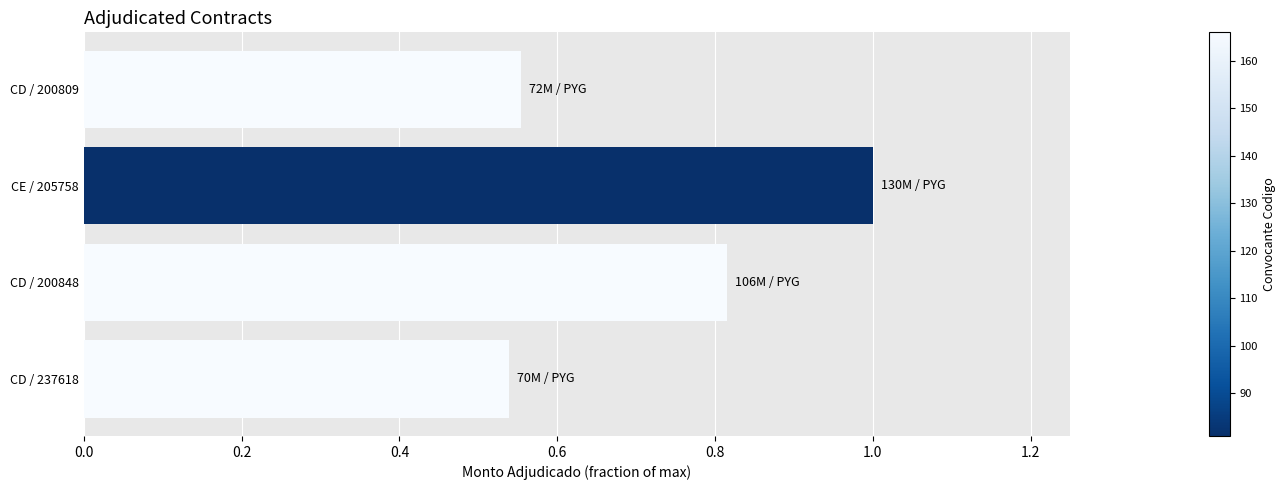

Which label corresponds to the largest value in the chart?

CE / 205758